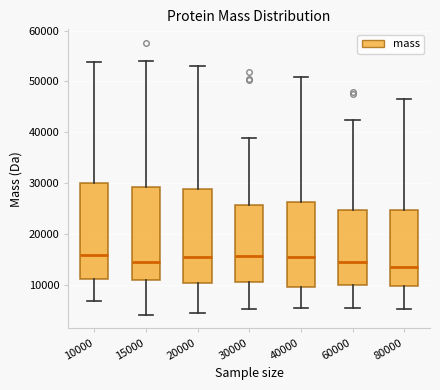

Reading left to right, transcribe this box plot: for each box, give where its median line is, the range the box spans, and where its two whiskers end, as read against the y-axis. The values are not printed on the chart, so give them approximately, as read against the axis.

10000: median 16000, box 11000 to 30000, whiskers 7000 to 54000
15000: median 14000, box 11000 to 29000, whiskers 4000 to 54000
20000: median 15000, box 10000 to 29000, whiskers 4000 to 53000
30000: median 16000, box 11000 to 26000, whiskers 5000 to 39000
40000: median 15000, box 10000 to 26000, whiskers 5000 to 51000
60000: median 14000, box 10000 to 25000, whiskers 5000 to 42000
80000: median 13000, box 10000 to 25000, whiskers 5000 to 47000